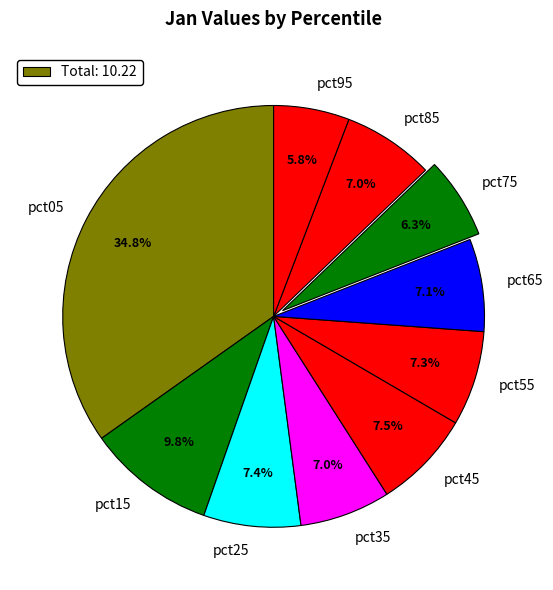

What is the largest slice in the pie chart?

pct05